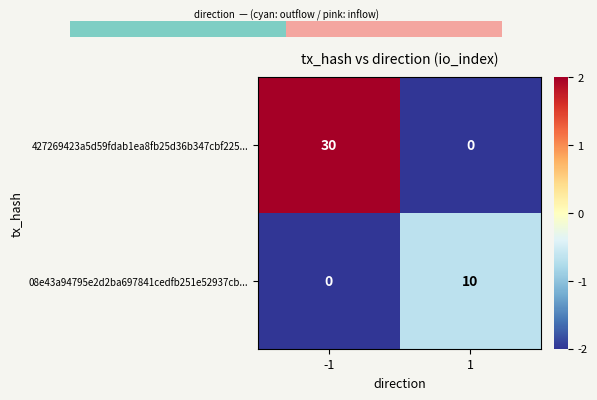

The value of 08e43a94795e2d2ba697841cedfb251e52937cb... at 1 is 6. True or false?

False